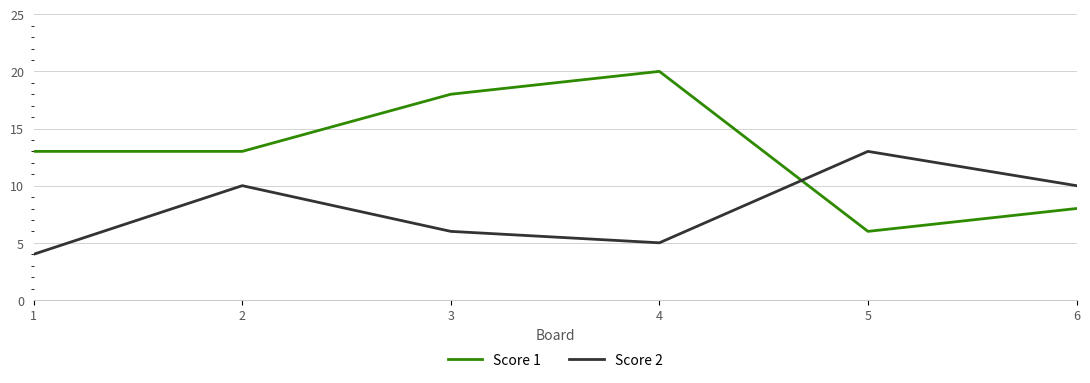

Which category has the highest value across all series?

4